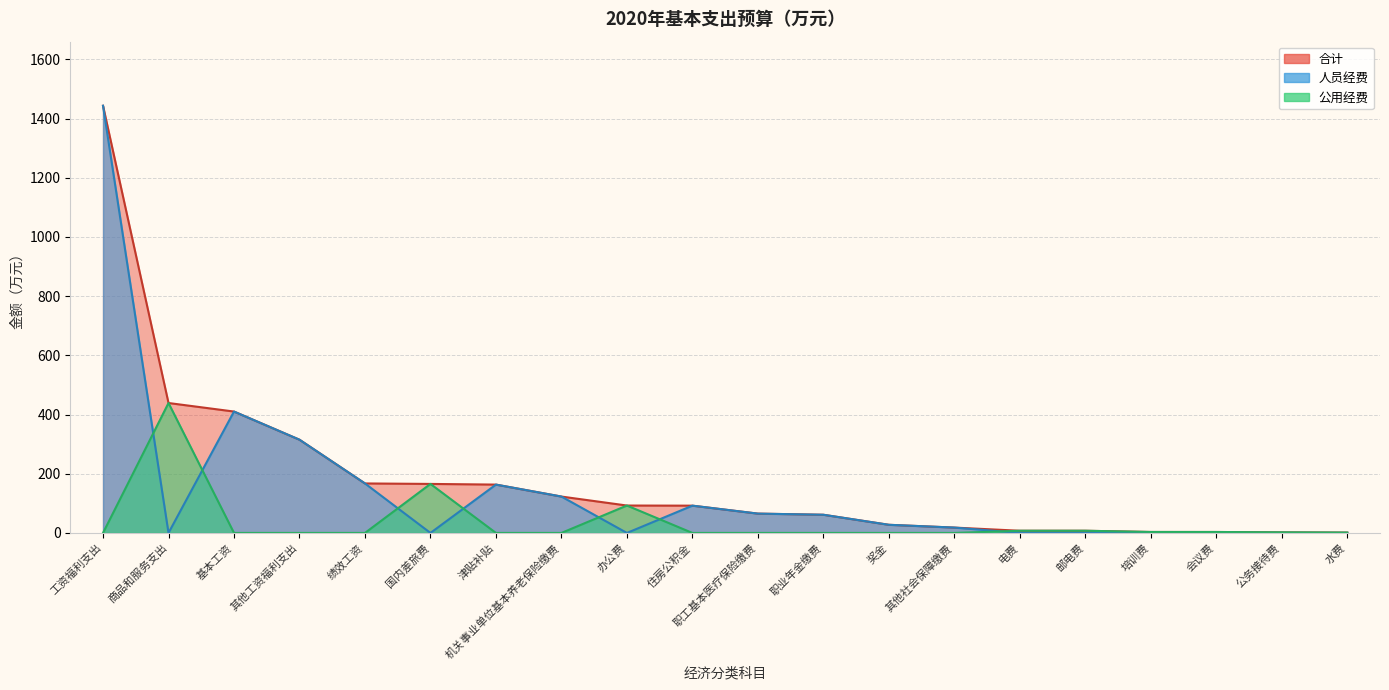

Where is 合计 nearest to the value 722?

商品和服务支出